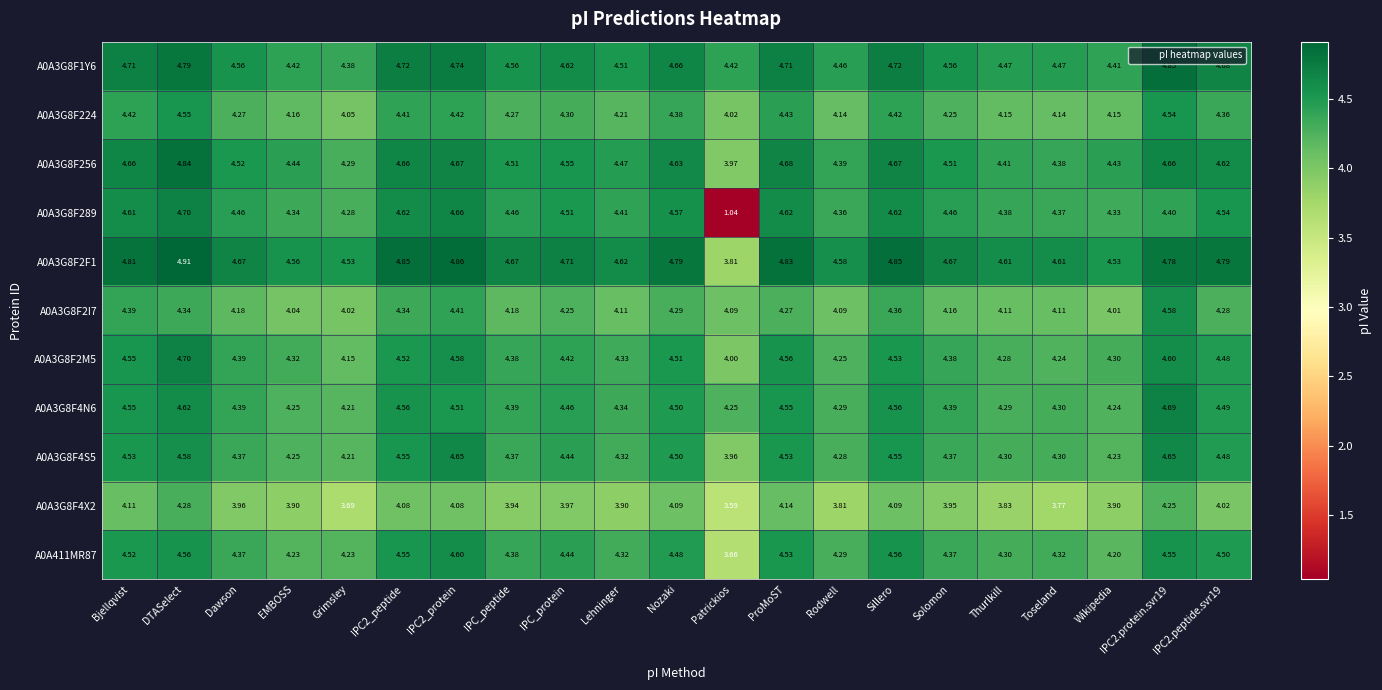

Which category has the highest value across all series?

DTASelect